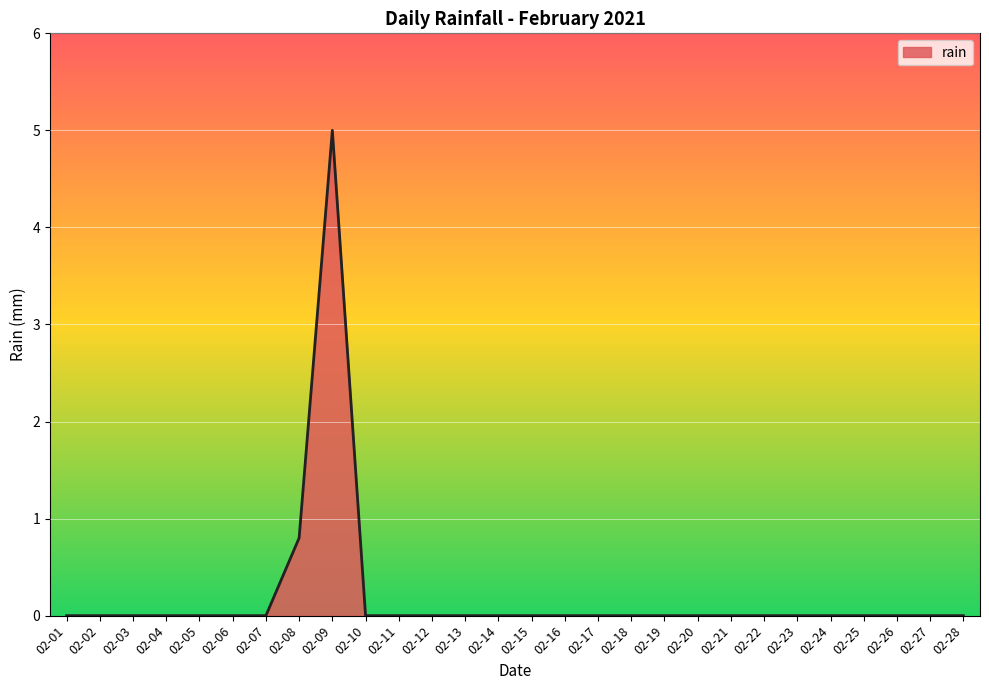

What is the difference between the maximum and minimum values?

5.0